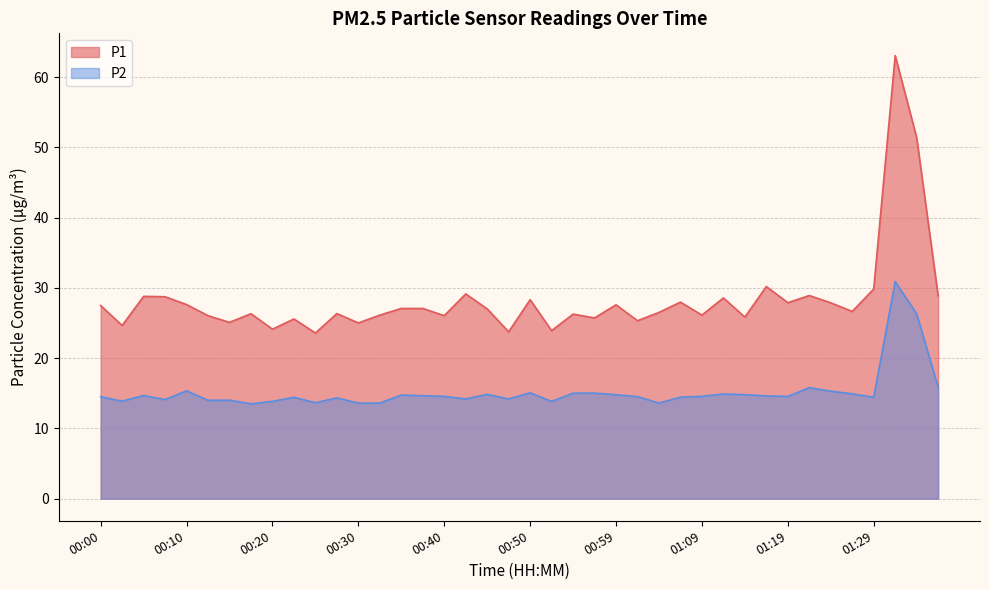

Does the chart display data point markers on the line(s)?

No